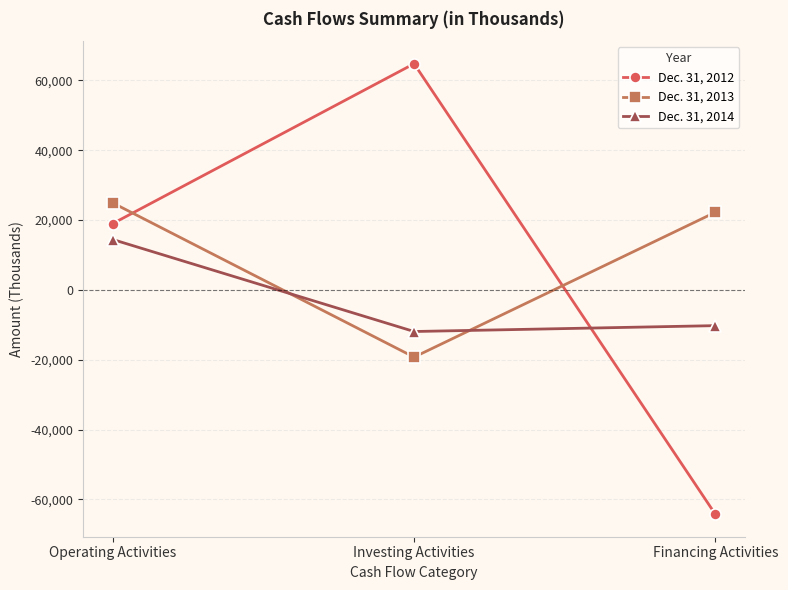

Reading left to right, transcribe all the data shown in this chart.

Dec. 31, 2012: 19027	64797	-64217
Dec. 31, 2013: 24921	-19234	22243
Dec. 31, 2014: 14441	-11898	-10218